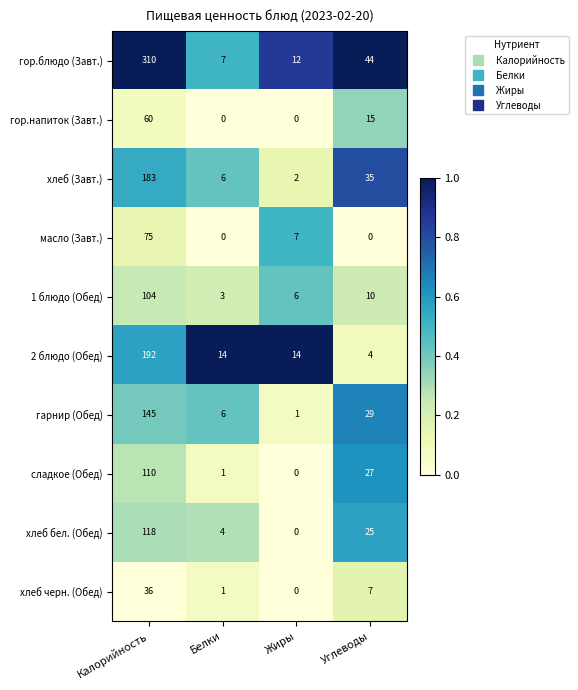

How many data points does each series have?

4